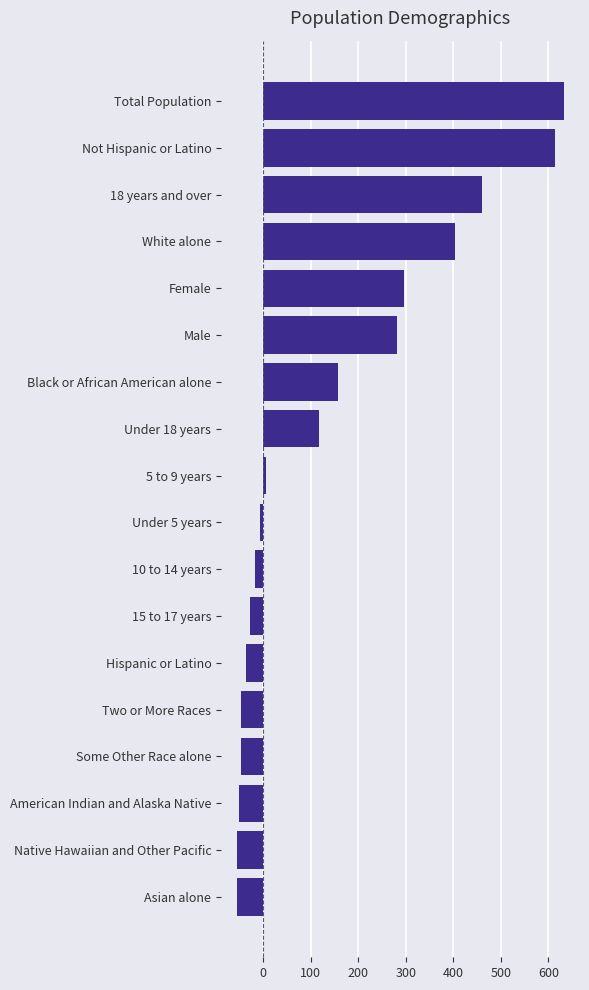

Is it true that the value at Male is 281?

True